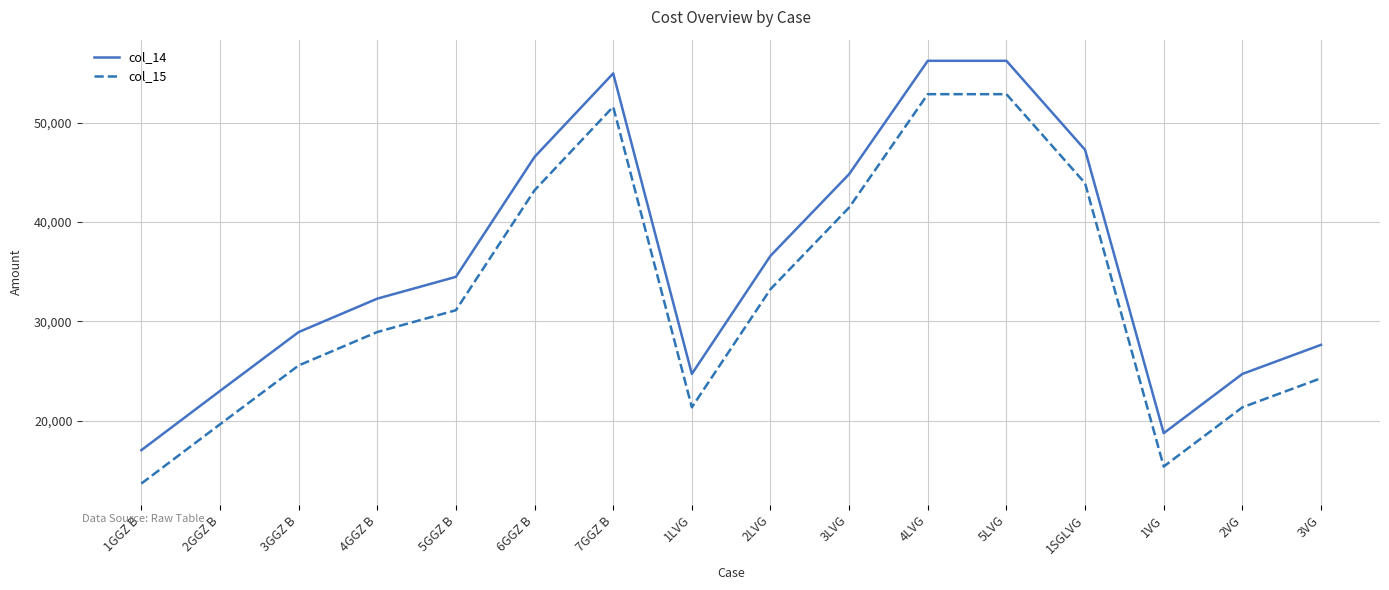

Is it true that col_15 equals 25566 at 3GGZ B?

True